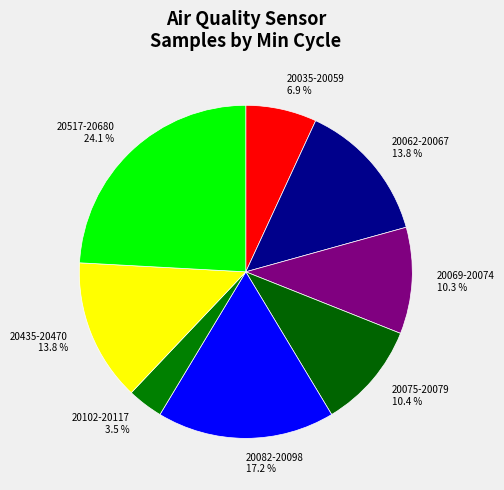

To the nearest percent, what is the average slice percentage?

12%